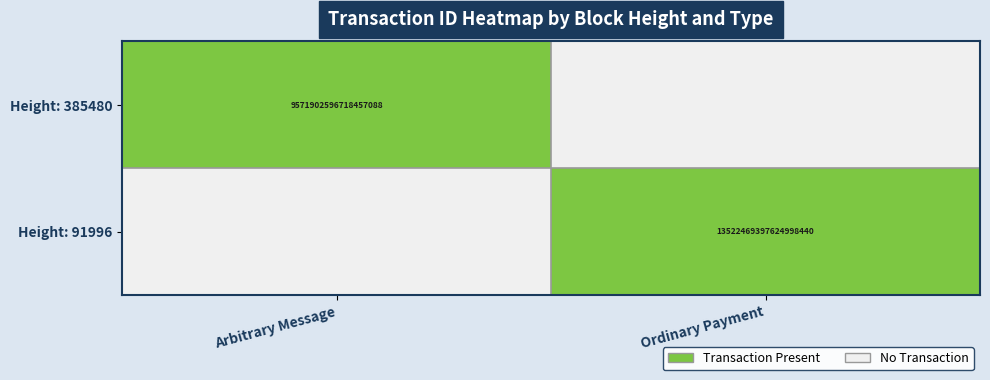

The Height: 385480 series shows 9571902596718456832 at Arbitrary Message. True or false?

True